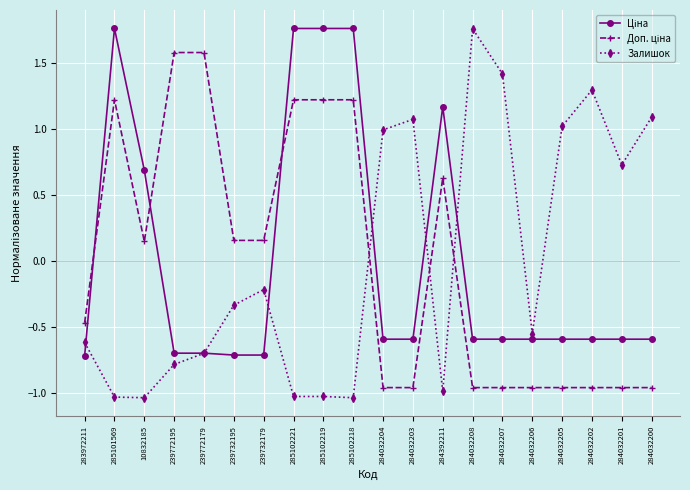

The value of Залишок at 285102219 is -1.6. True or false?

False